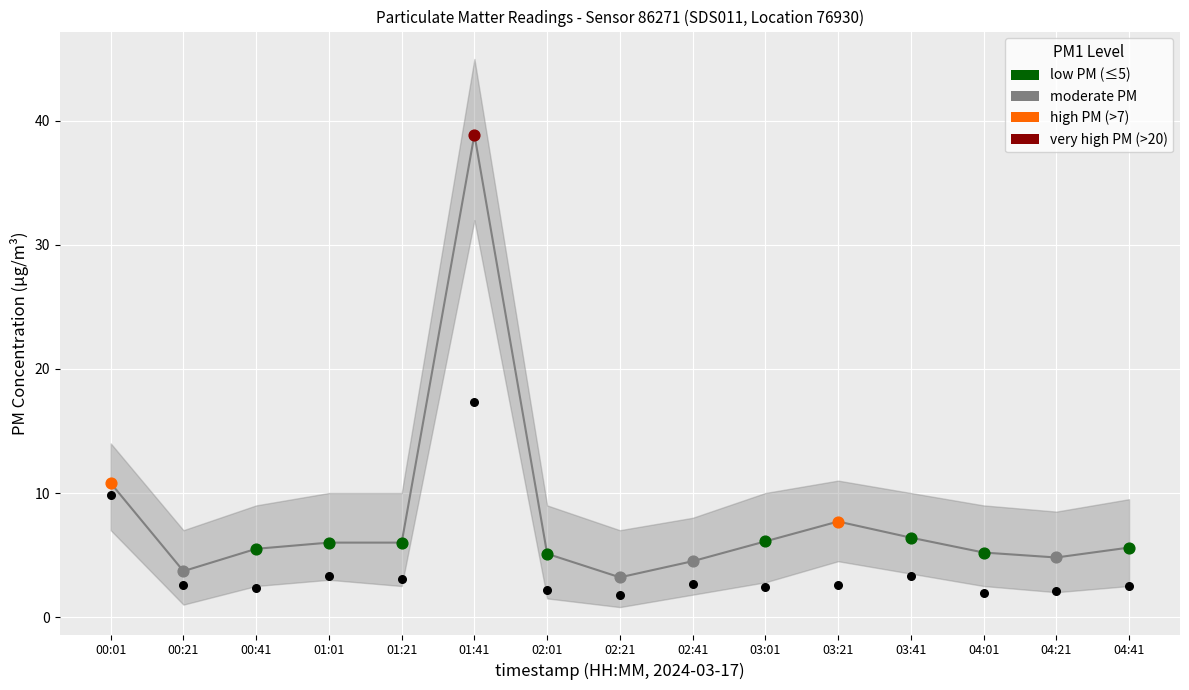

Which has a higher value, 02:21 or 04:41?

04:41